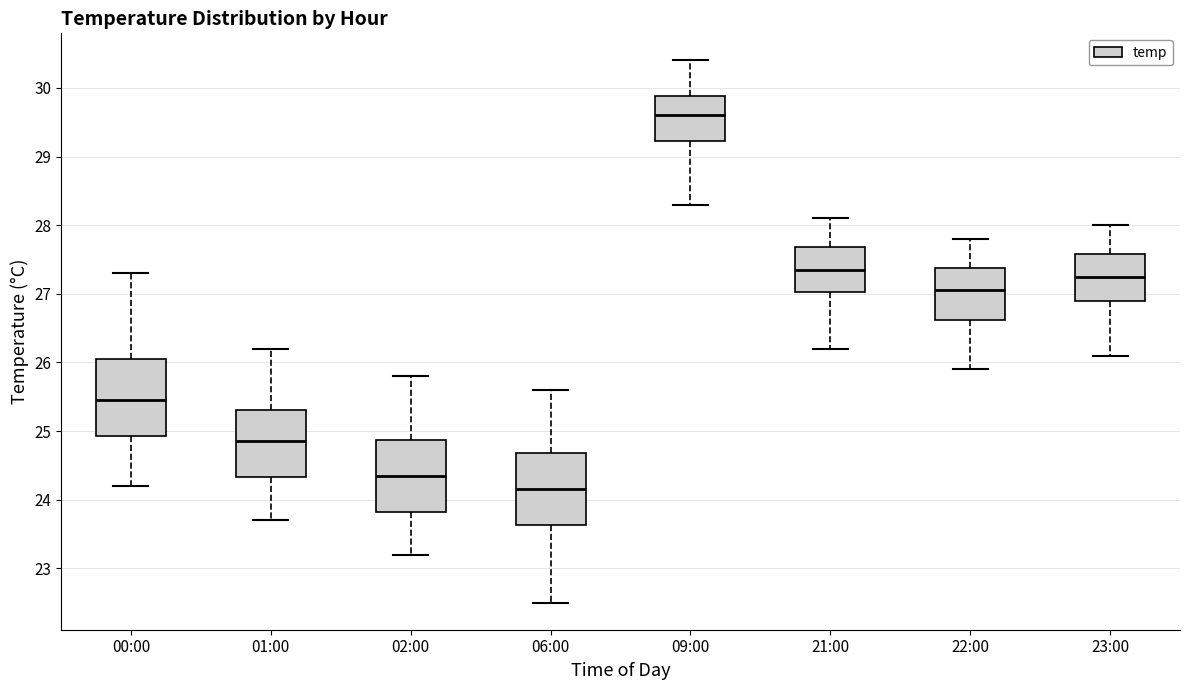

Which box has the highest median line?

09:00